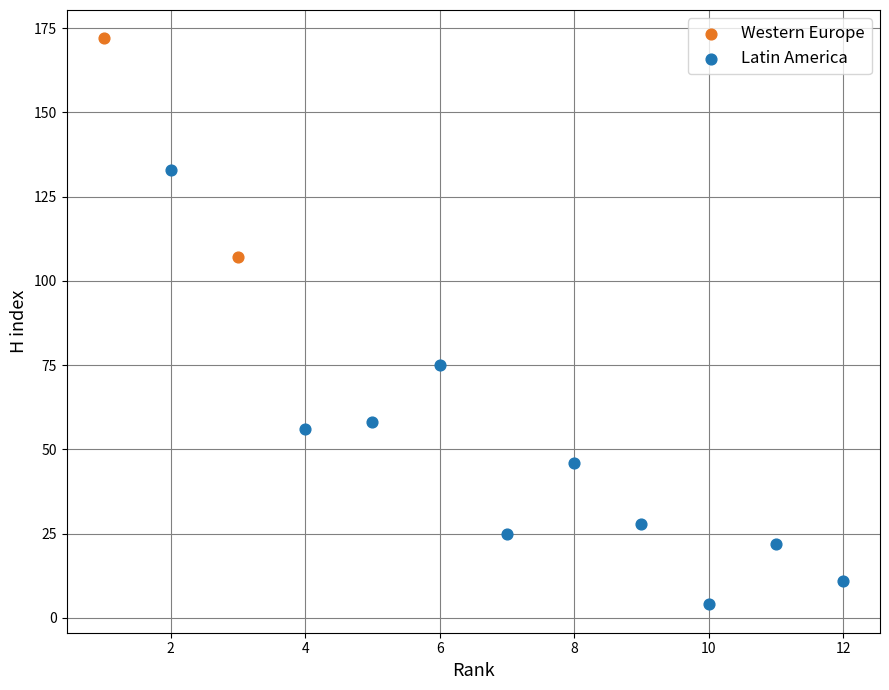

What are all the series names shown in the legend?

Western Europe, Latin America